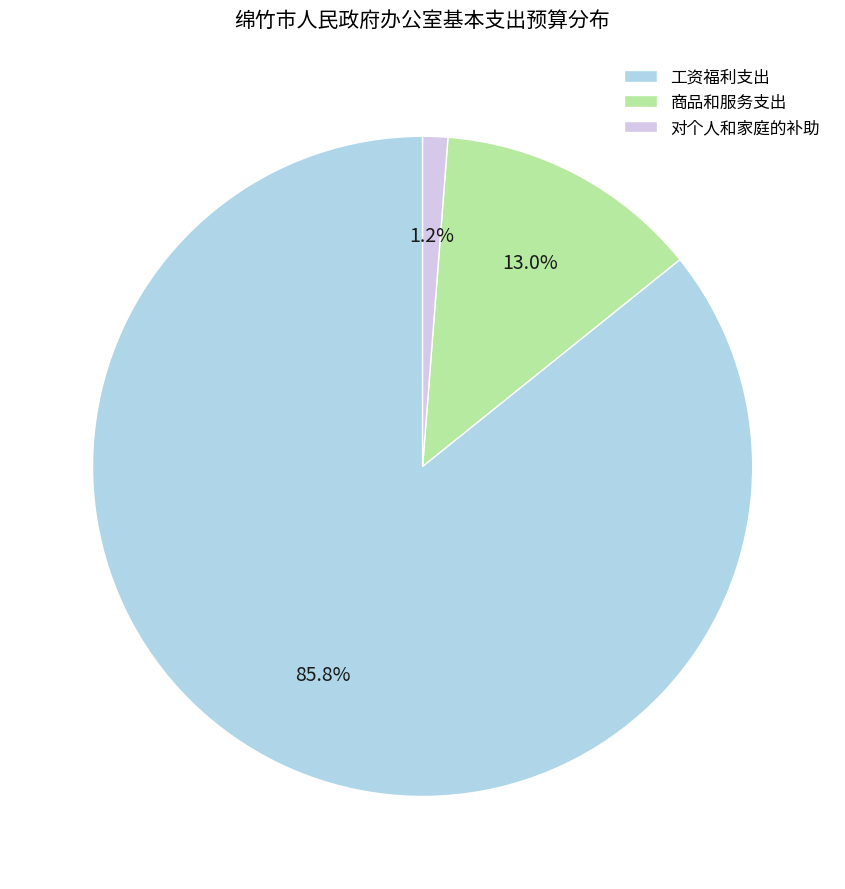

Rank the categories by value from highest to lowest.

工资福利支出, 商品和服务支出, 对个人和家庭的补助